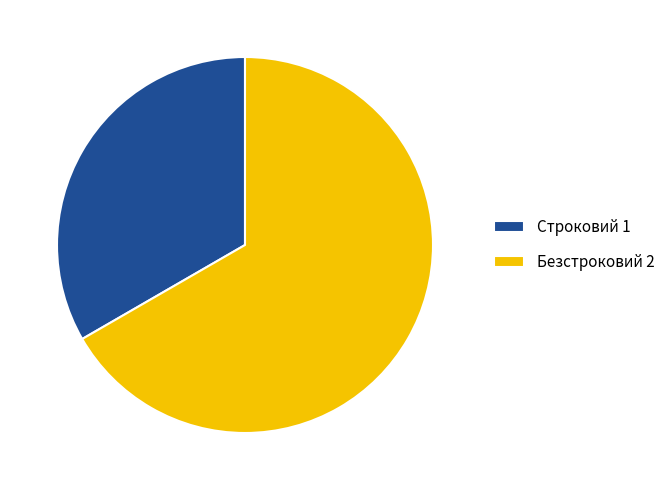

Is the sum of Строковий and Безстроковий greater than half?

Yes